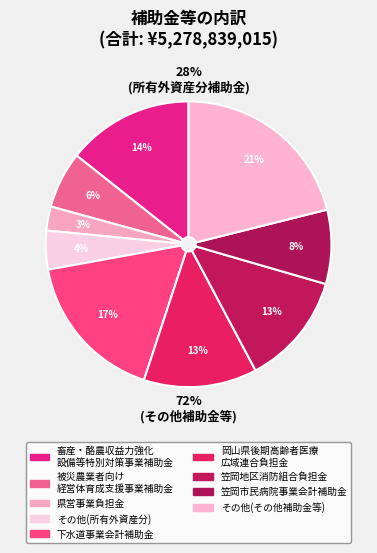

Is it true that 0 is 30% of the pie?

False